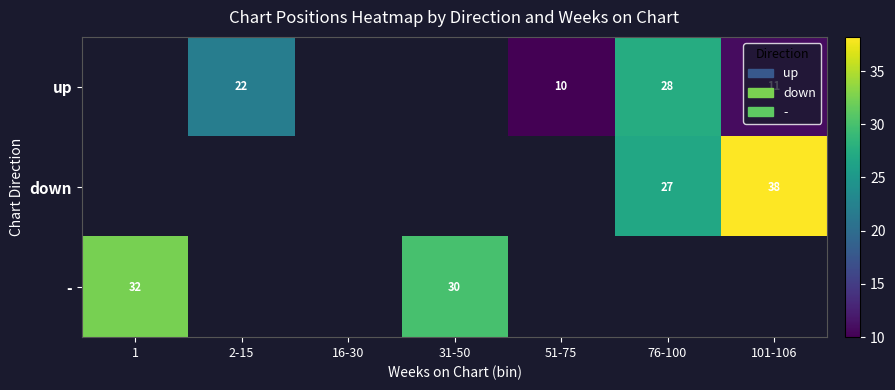

Is it true that down equals 7 at 76-100?

False